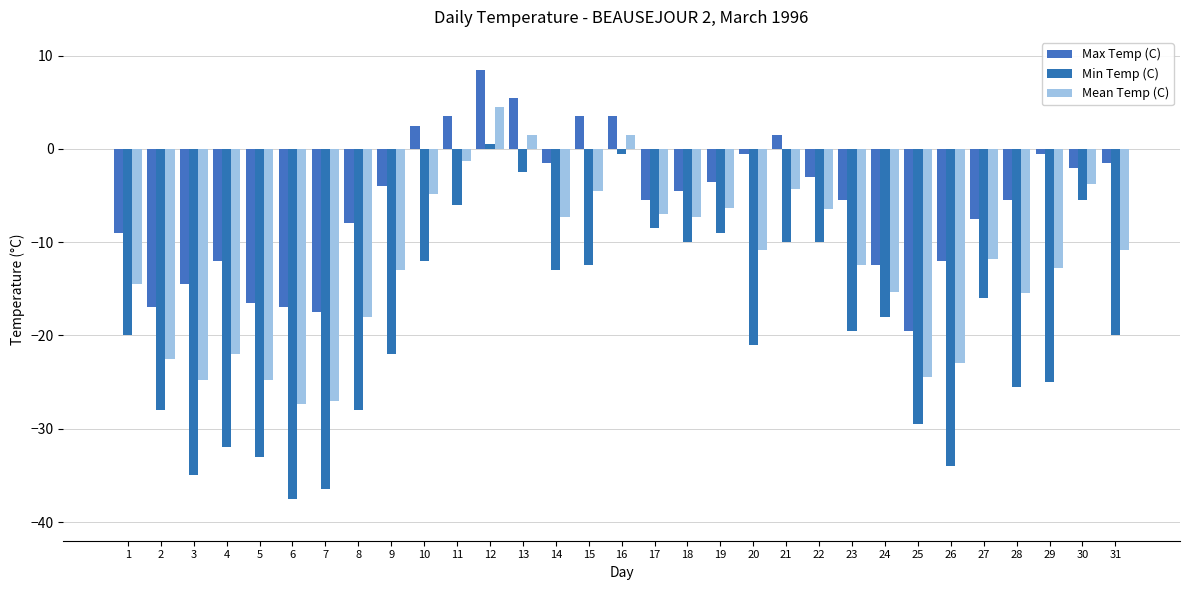

Reading left to right, transcribe all the data shown in this chart.

Max Temp (C): 1=-9.0	2=-17.0	3=-14.5	4=-12.0	5=-16.5	6=-17.0	7=-17.5	8=-8.0	9=-4.0	10=2.5	11=3.5	12=8.5	13=5.5	14=-1.5	15=3.5	16=3.5	17=-5.5	18=-4.5	19=-3.5	20=-0.5	21=1.5	22=-3.0	23=-5.5	24=-12.5	25=-19.5	26=-12.0	27=-7.5	28=-5.5	29=-0.5	30=-2.0	31=-1.5
Min Temp (C): 1=-20.0	2=-28.0	3=-35.0	4=-32.0	5=-33.0	6=-37.5	7=-36.5	8=-28.0	9=-22.0	10=-12.0	11=-6.0	12=0.5	13=-2.5	14=-13.0	15=-12.5	16=-0.5	17=-8.5	18=-10.0	19=-9.0	20=-21.0	21=-10.0	22=-10.0	23=-19.5	24=-18.0	25=-29.5	26=-34.0	27=-16.0	28=-25.5	29=-25.0	30=-5.5	31=-20.0
Mean Temp (C): 1=-14.5	2=-22.5	3=-24.8	4=-22.0	5=-24.8	6=-27.3	7=-27.0	8=-18.0	9=-13.0	10=-4.8	11=-1.3	12=4.5	13=1.5	14=-7.3	15=-4.5	16=1.5	17=-7.0	18=-7.3	19=-6.3	20=-10.8	21=-4.3	22=-6.5	23=-12.5	24=-15.3	25=-24.5	26=-23.0	27=-11.8	28=-15.5	29=-12.8	30=-3.8	31=-10.8